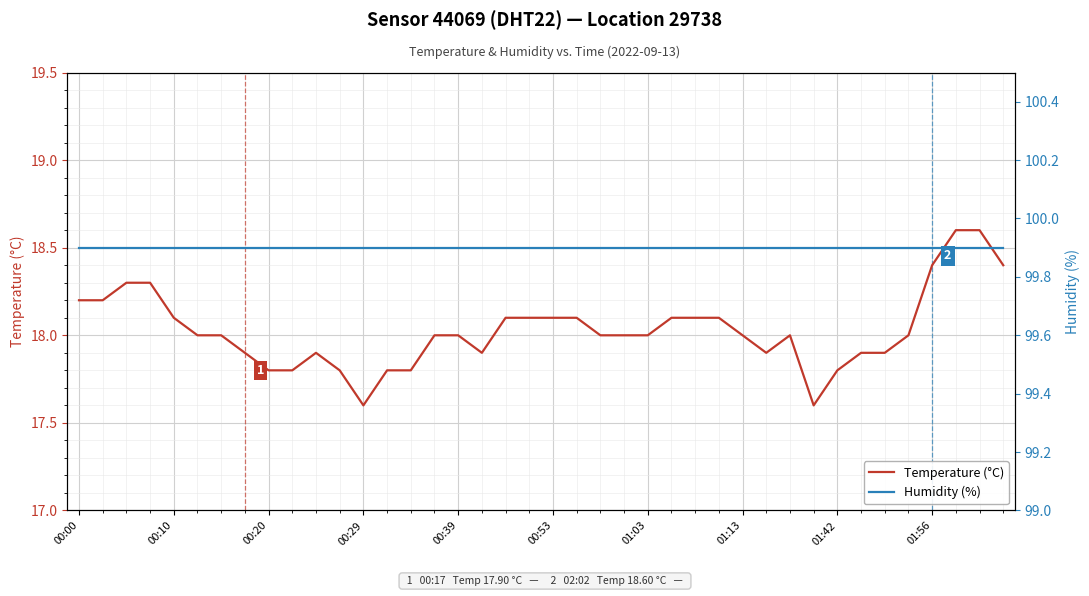

What is the highest value of the Temperature (°C) series?

18.6